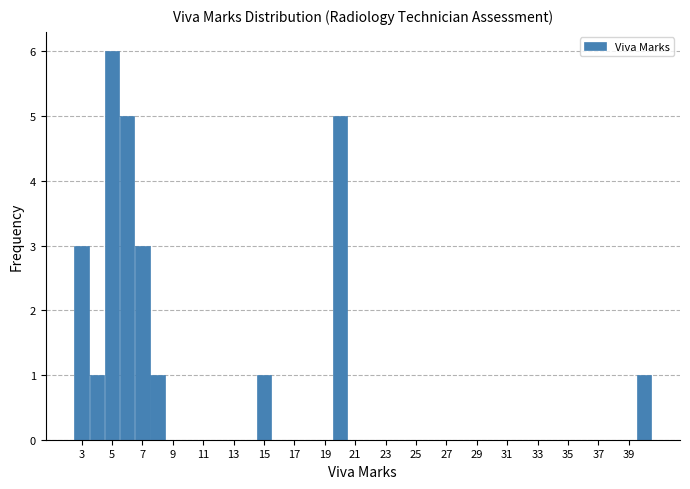

Which range on the x-axis has the tallest bar?

4.5 to 5.5